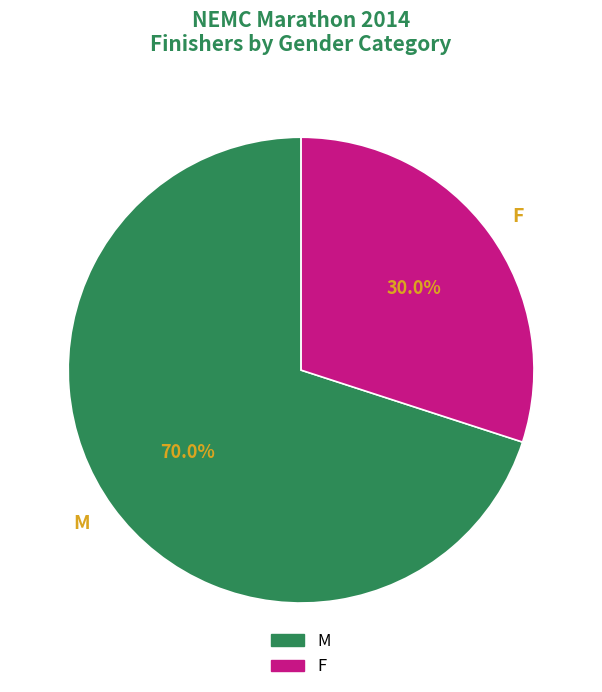

Which slice is the largest?

M